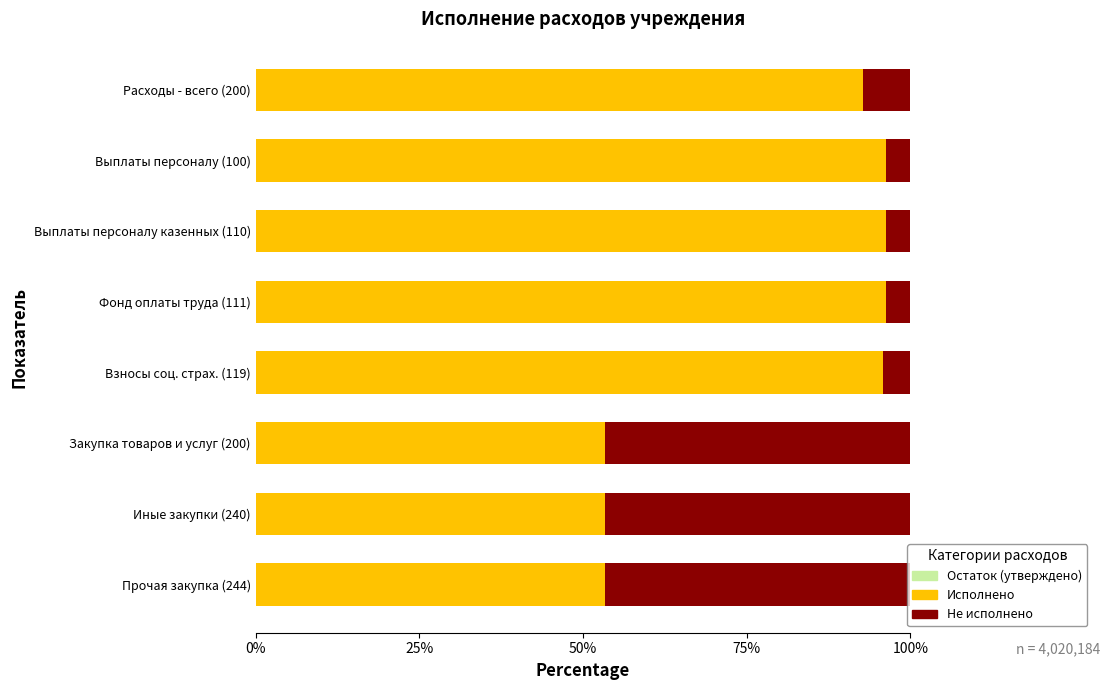

Rank the series by their maximum value, from highest to lowest.

Исполнено, Не исполнено, Остаток (утверждено)